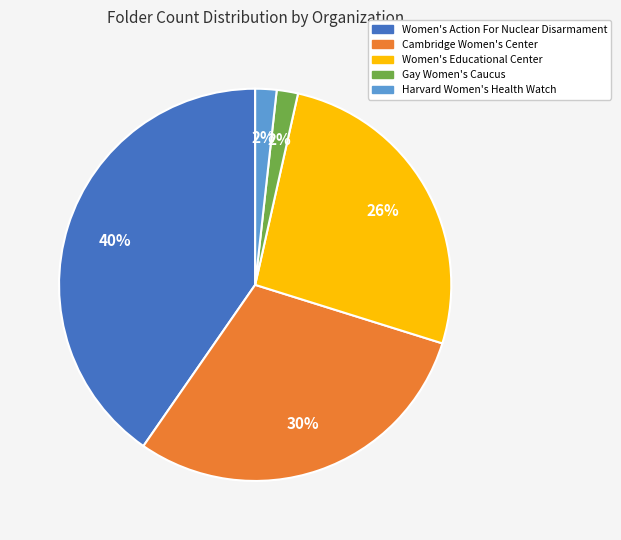

Is Women's Educational Center the majority of the pie?

No